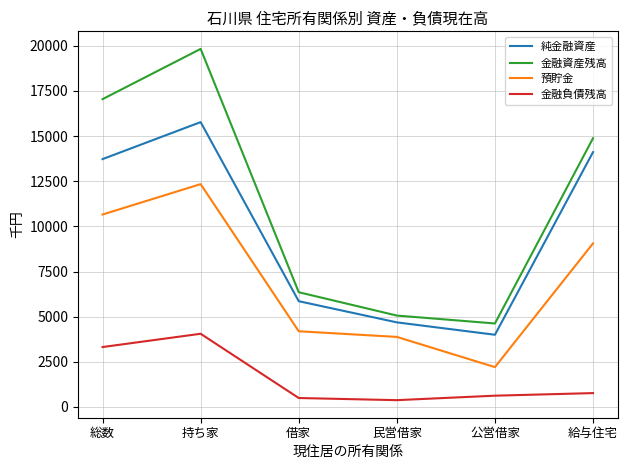

List the series in order of their overall mean, highest first.

金融資産残高, 純金融資産, 預貯金, 金融負債残高